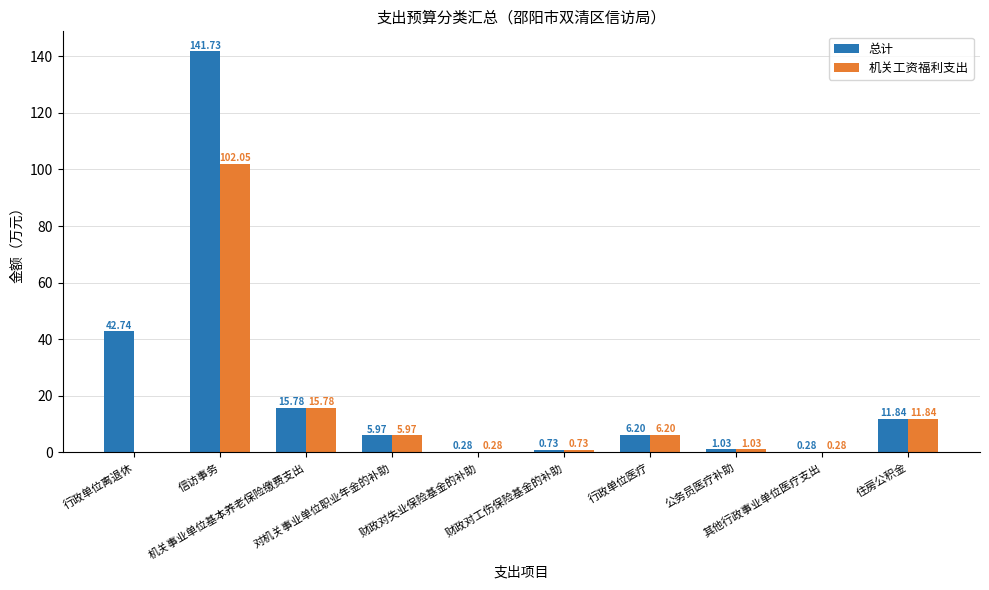

Which series has the largest total across all categories?

总计